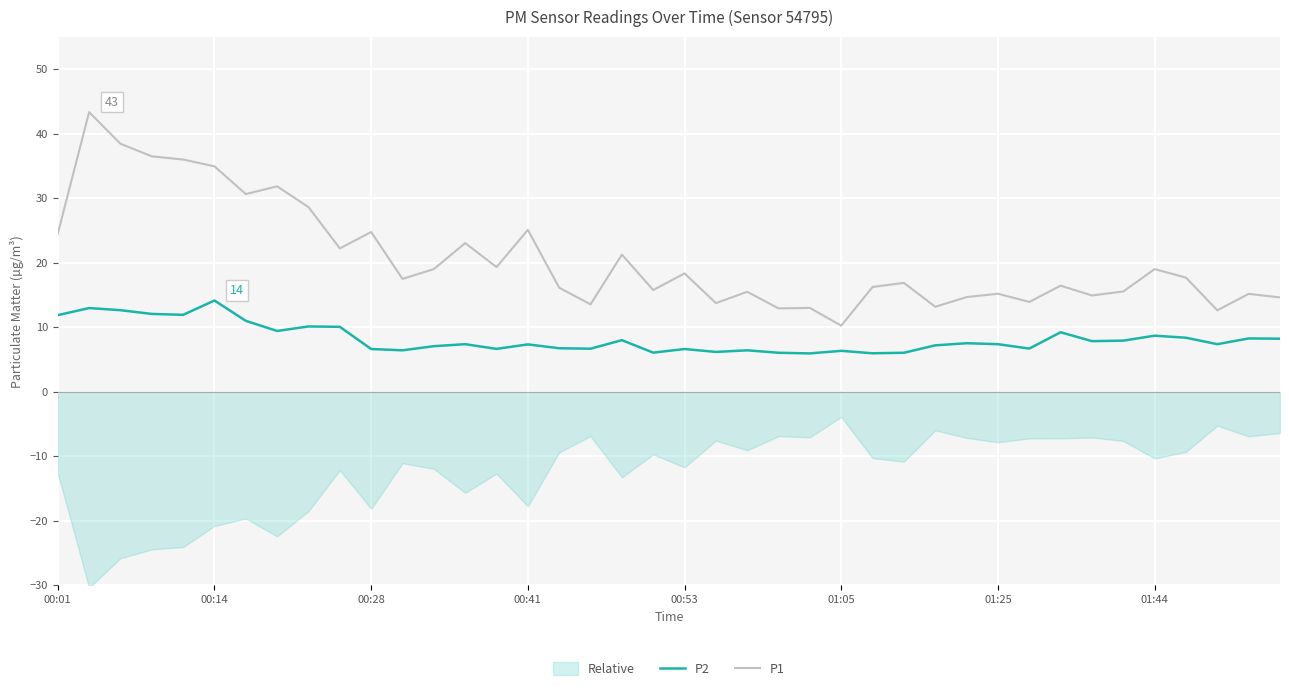

True or false: P2 and P1 cross at least once.

False